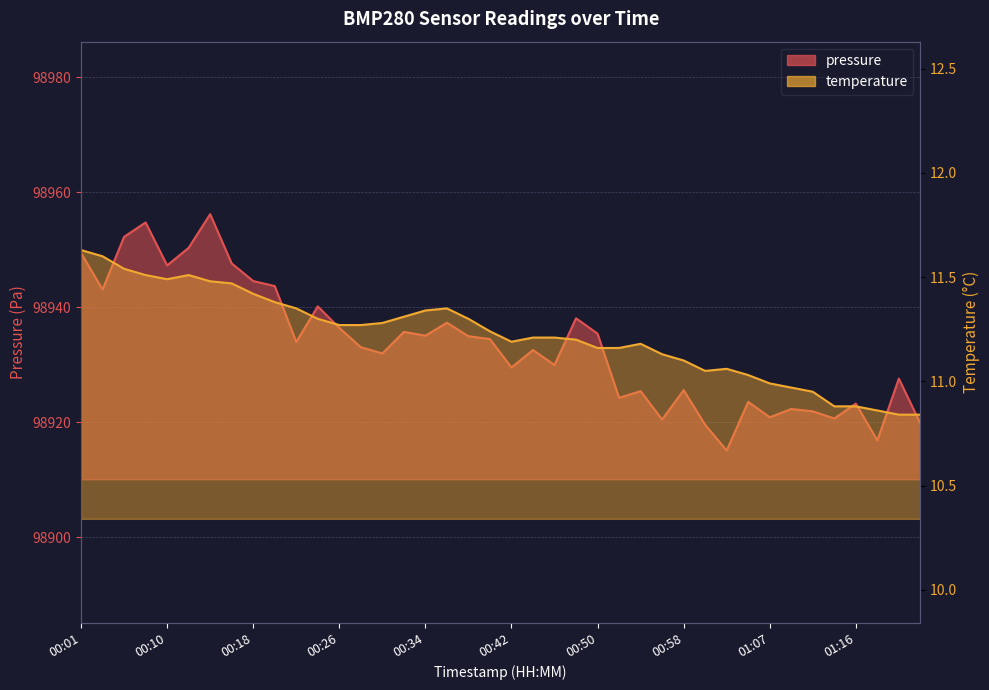

Which series has the largest total across all categories?

pressure